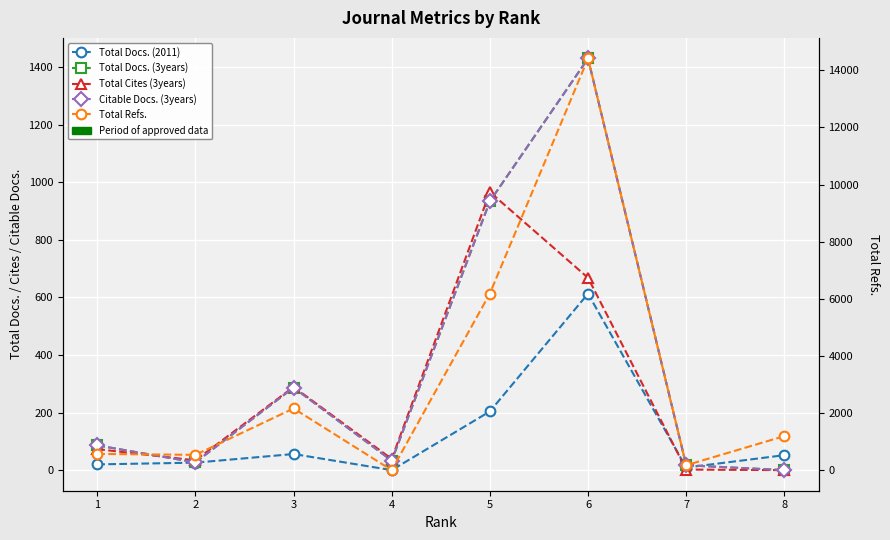

How many series are shown in this chart?

5